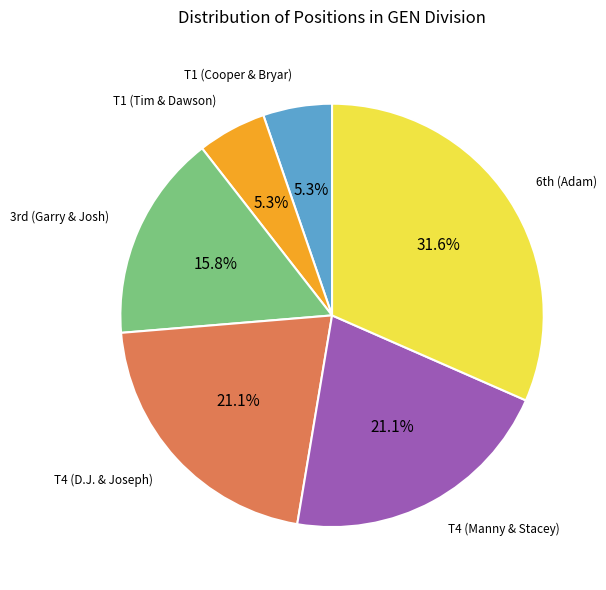

Combined, what portion of the pie is T1 (Tim & Dawson) and T4 (Manny & Stacey)?

26.3%